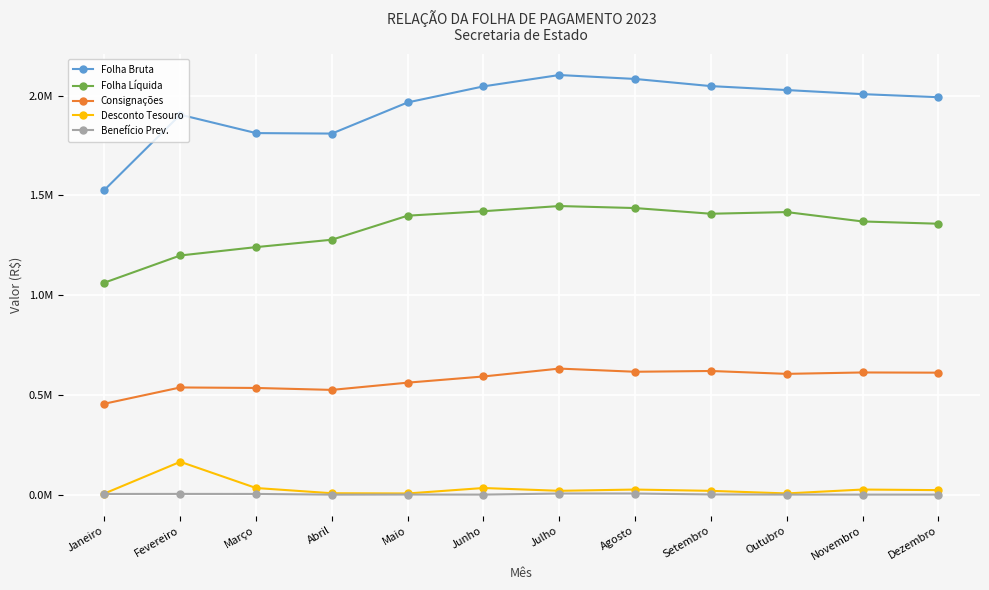

Does the chart have visible grid lines?

Yes